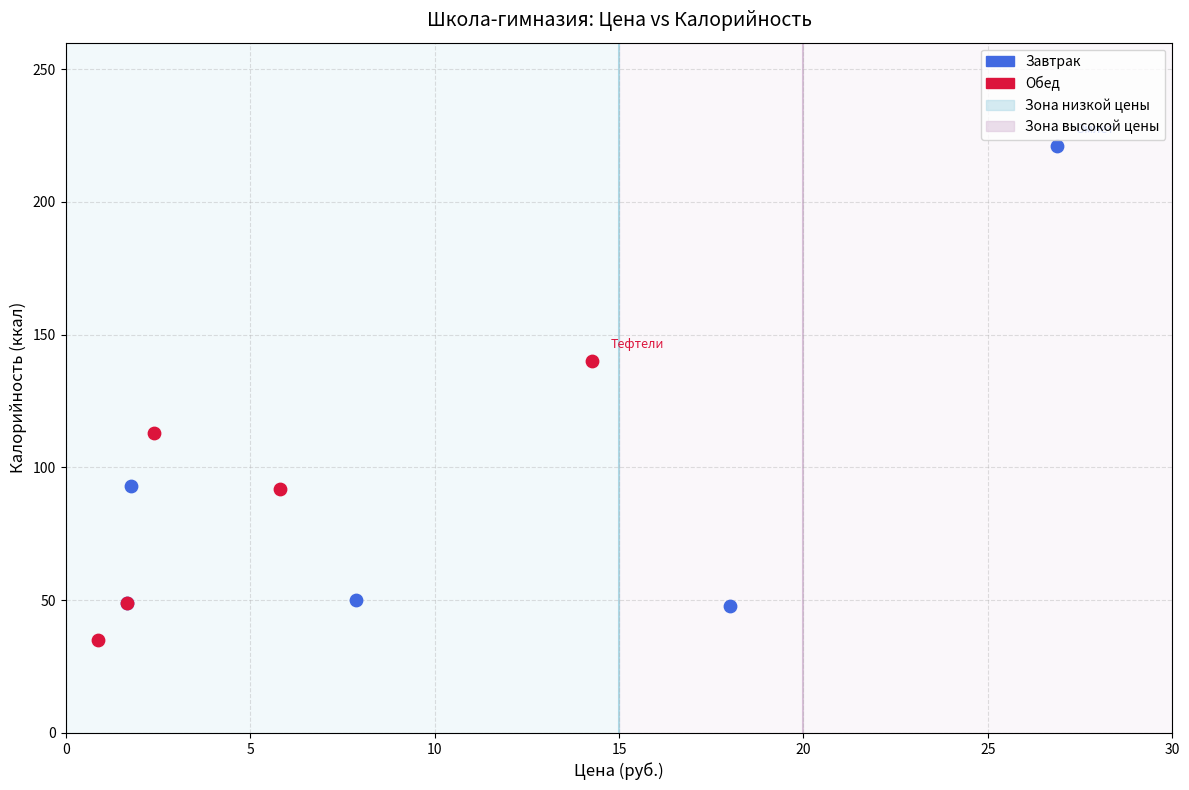

Which series has the widest spread of Y values?

Завтрак